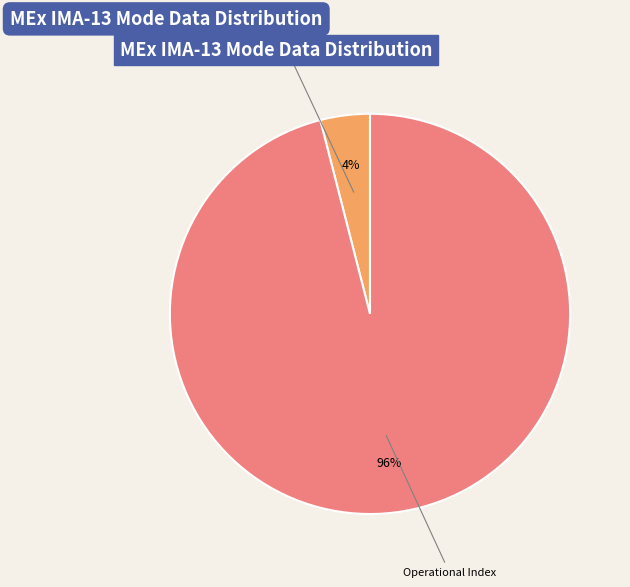

Is there any slice that represents more than half of the pie?

Yes